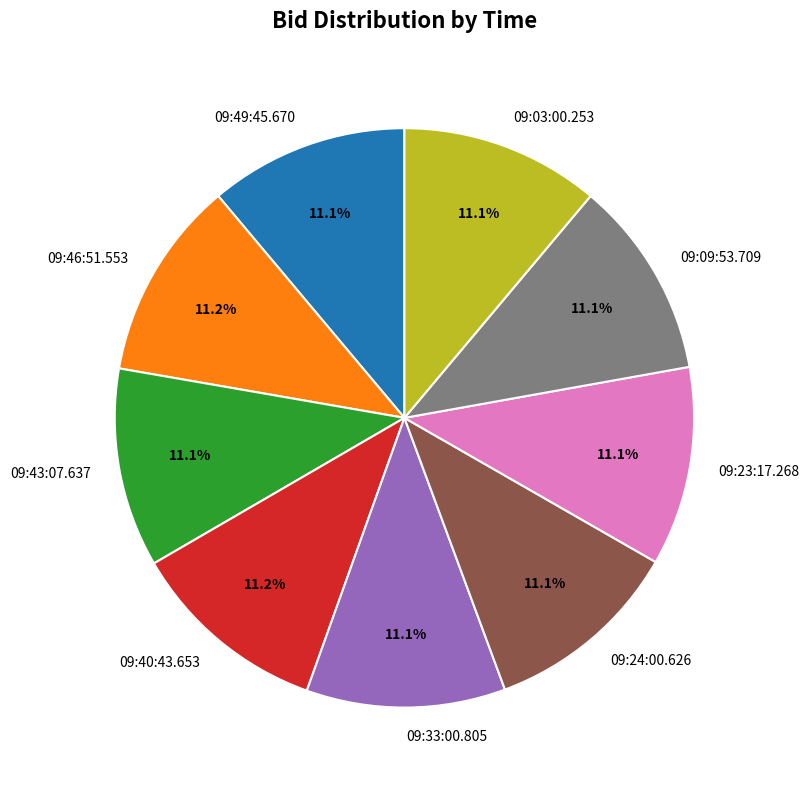

Is there a majority slice in this chart?

No